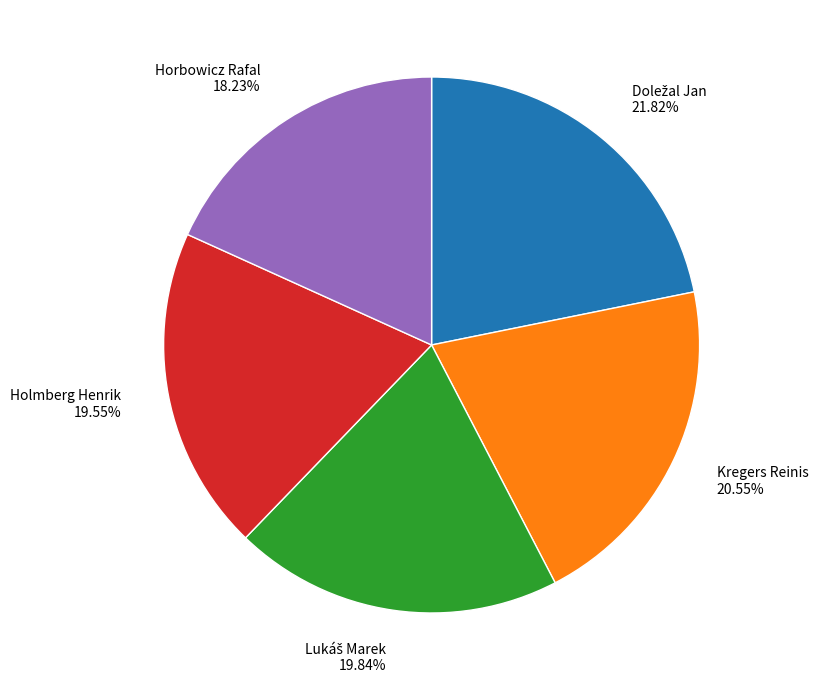

Does Kregers Reinis account for over 50% of the chart?

No